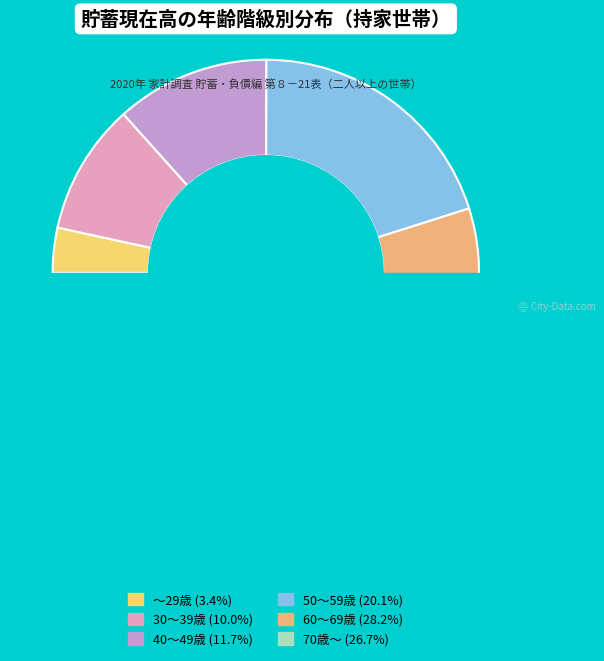

Combined, do 30～39歳 and 50～59歳 account for over 50%?

No